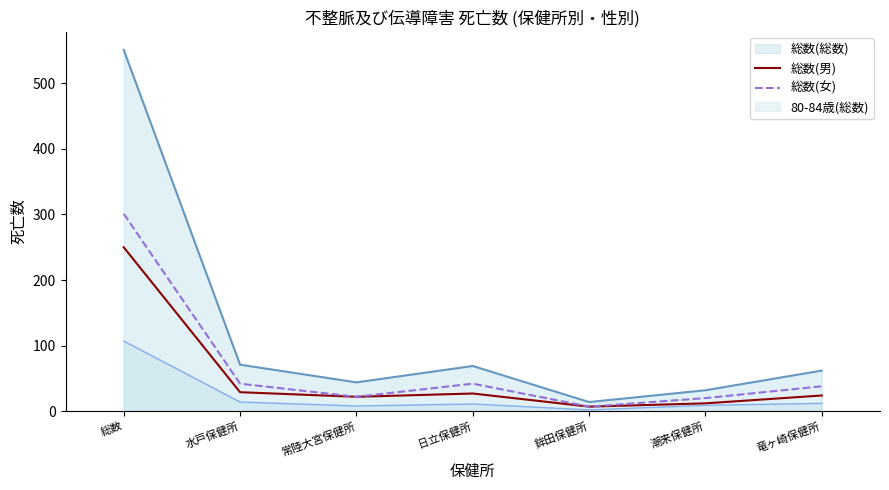

List the series in order of their peak value, lowest first.

80-84歳(総数), 総数(男), 総数(女), 総数(総数)